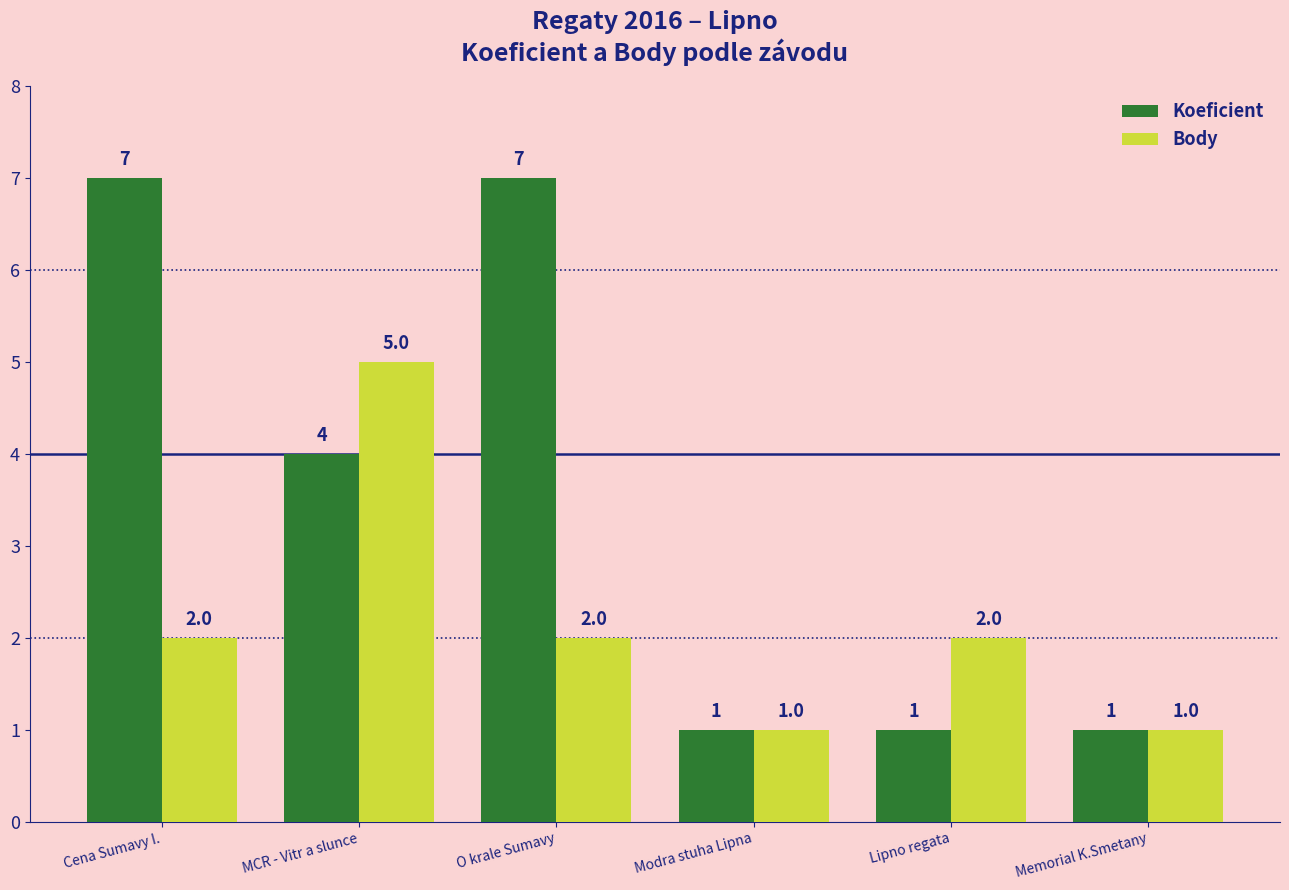

At Lipno regata, list the series in order from largest to smallest.

Body, Koeficient